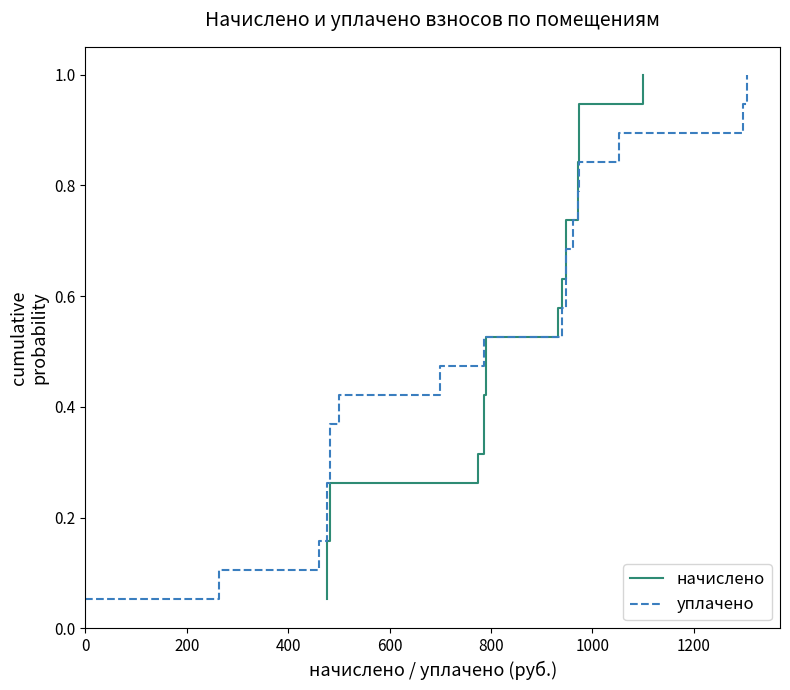

What is the maximum value for начислено?

1.0